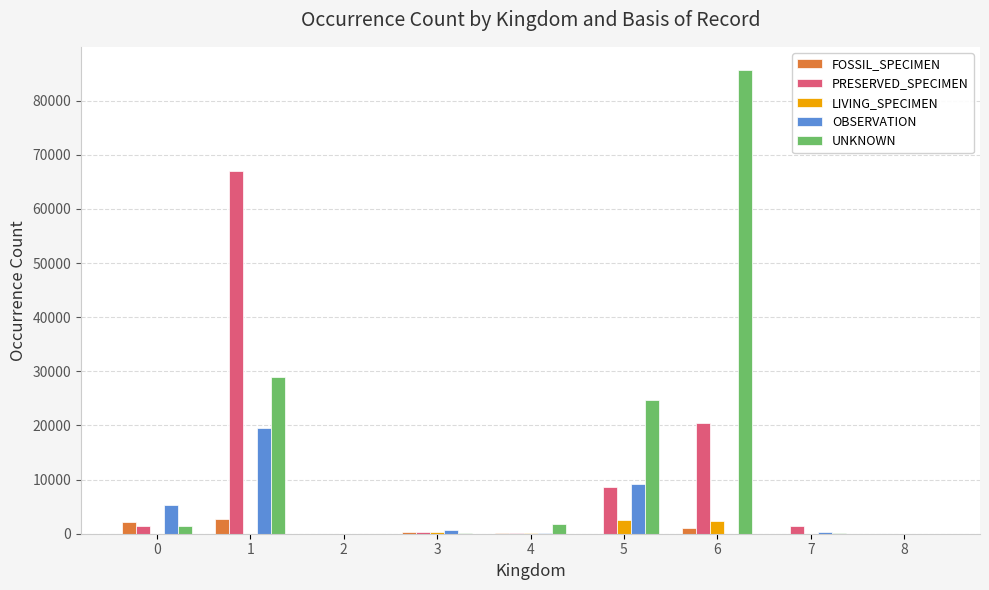

Which series has the largest total across all categories?

UNKNOWN